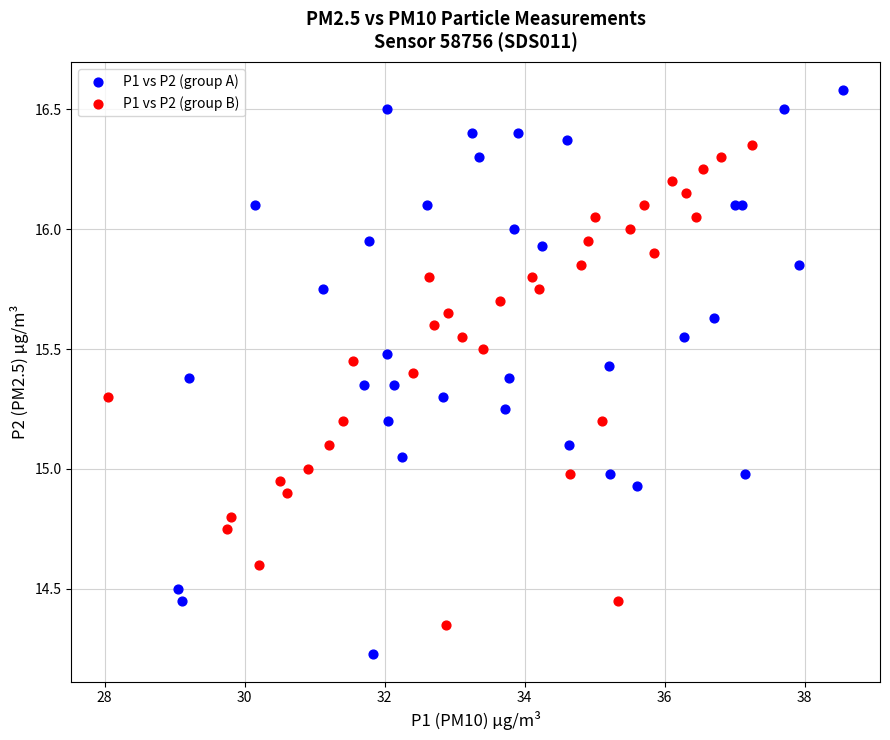

Which series reaches the minimum Y coordinate?

P1 vs P2 (group A)